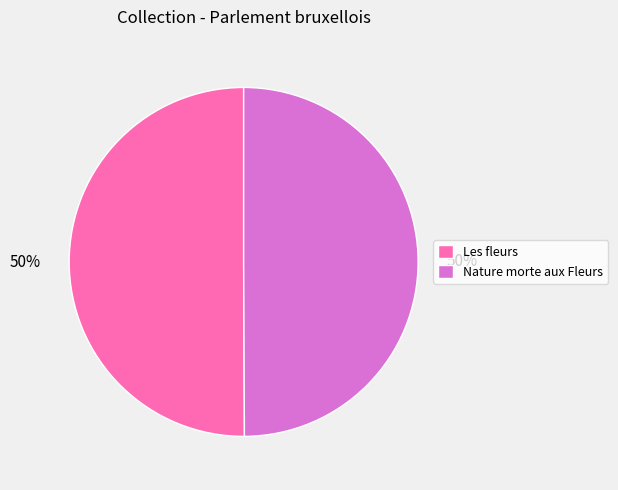

Is the sum of Nature morte aux Fleurs and Les fleurs greater than half?

Yes